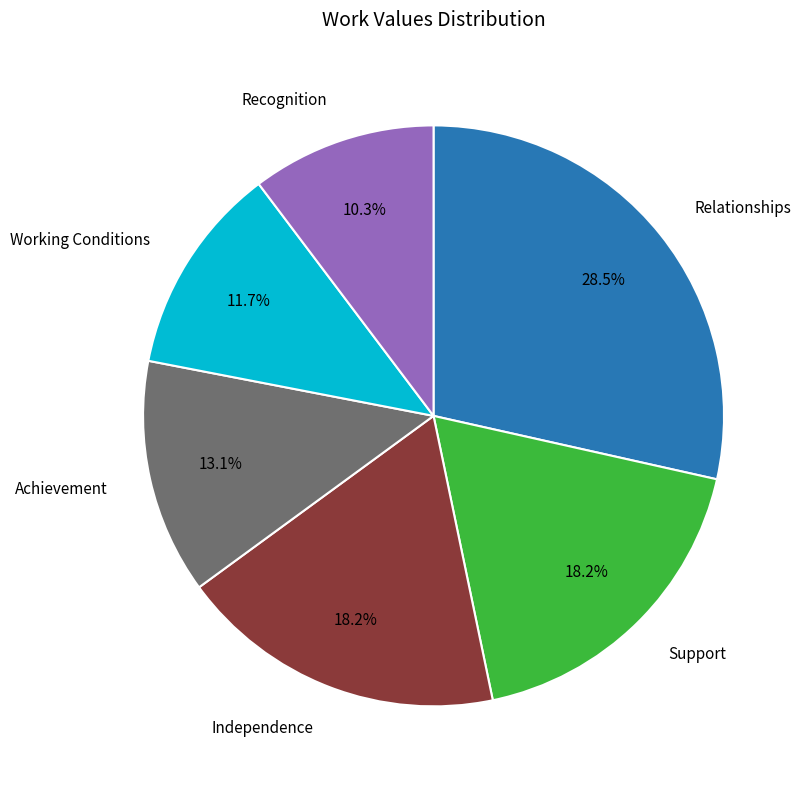

Is there any slice that represents more than half of the pie?

No